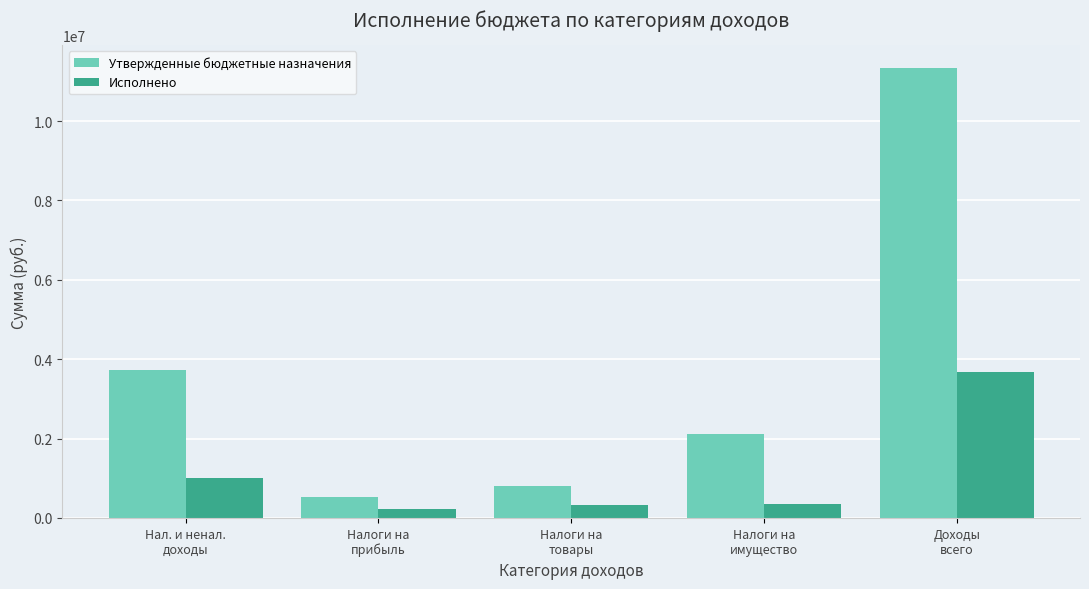

What is the value of the Исполнено bar at the 4th from the left?

343589.5